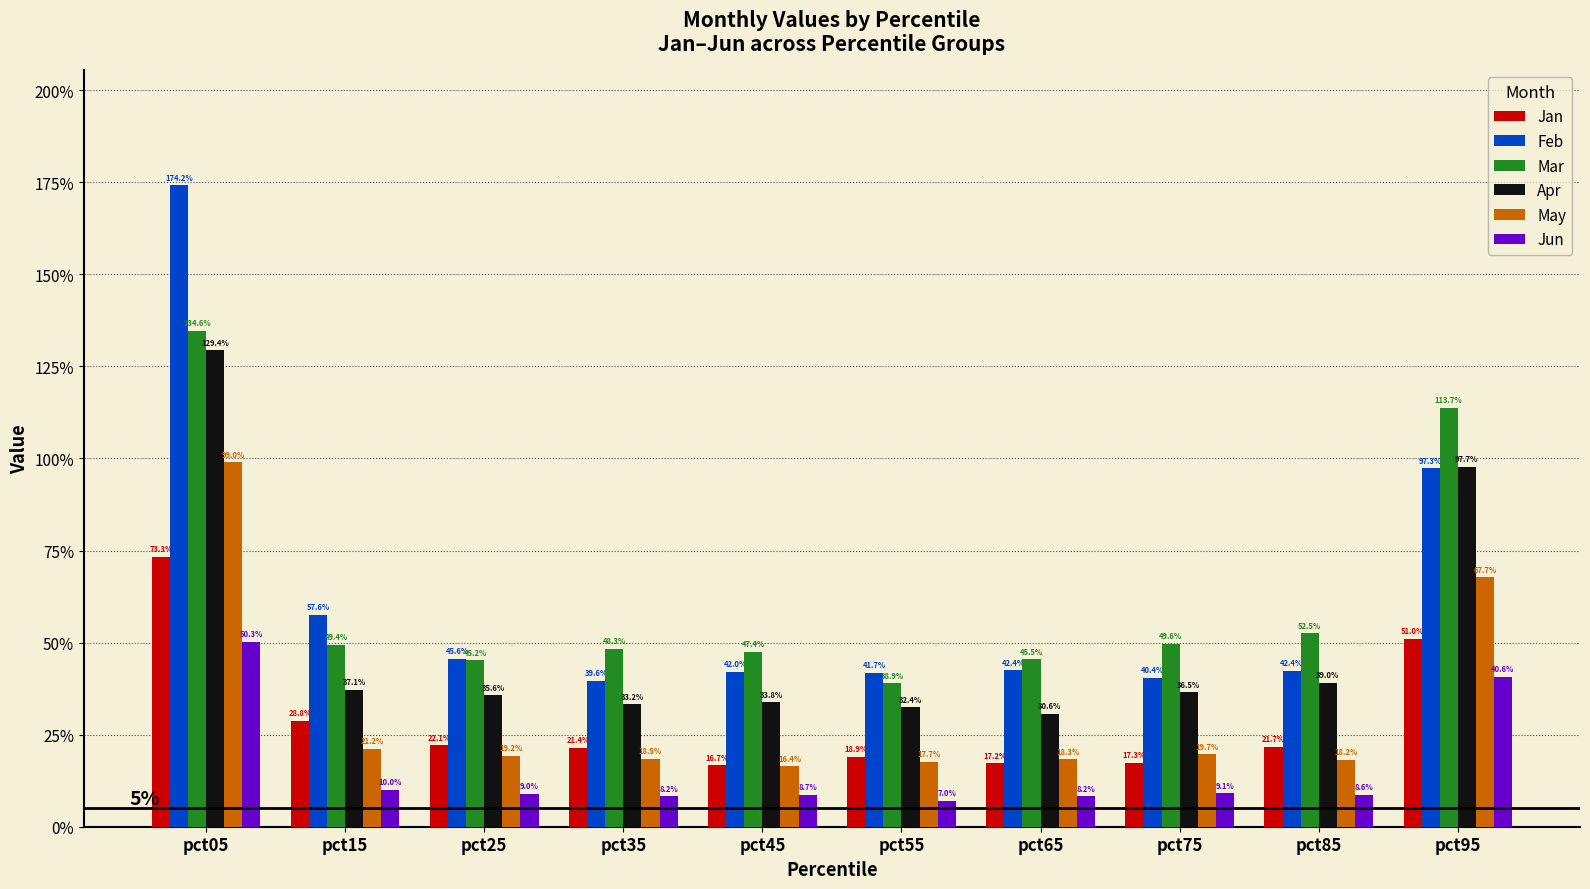

Is it true that Mar equals 0.1 at pct45?

False